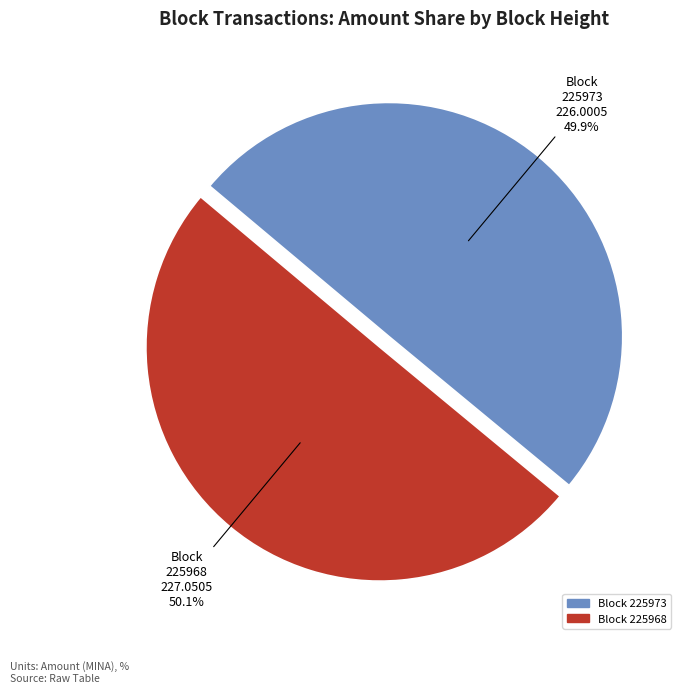

Is there a majority slice in this chart?

Yes